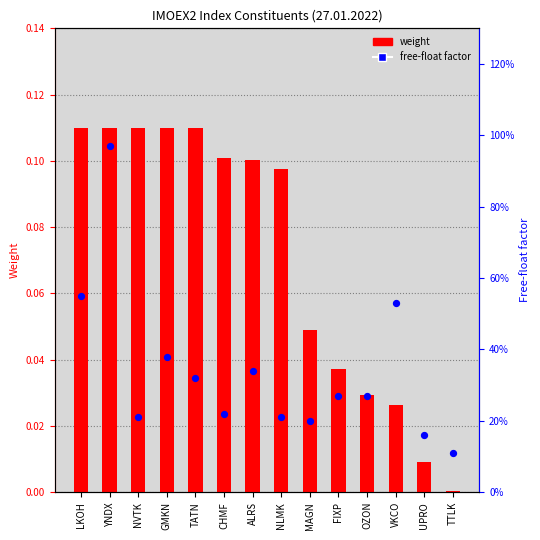

Is the value of free-float factor at MAGN greater than the value of weight at YNDX?

Yes